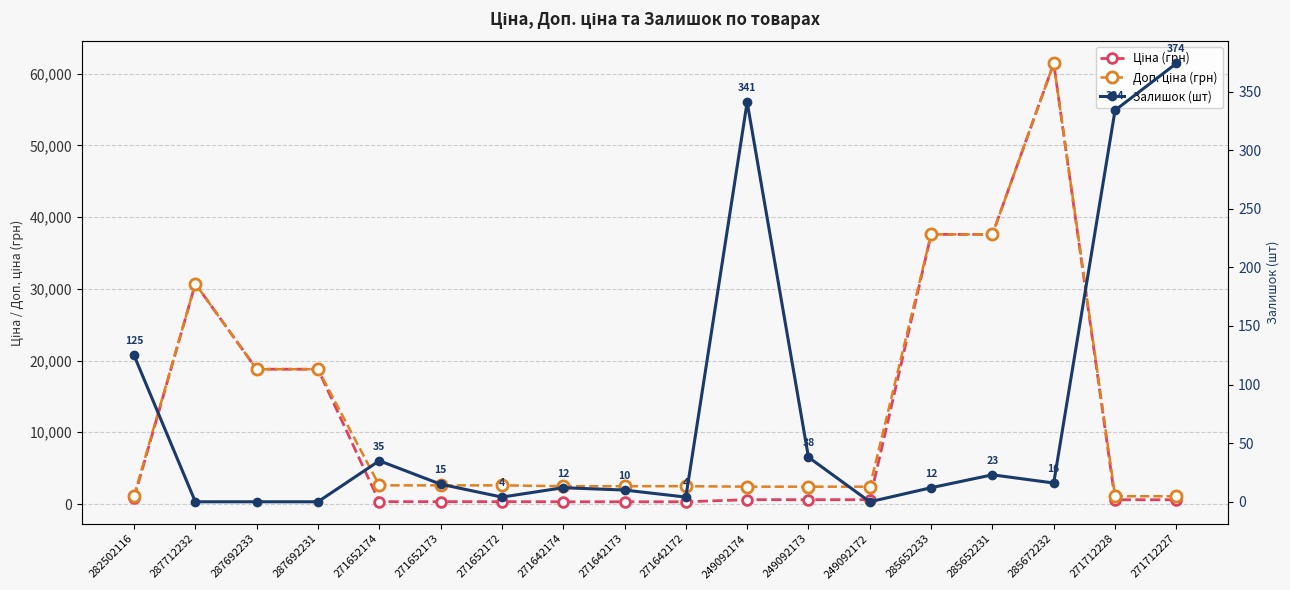

Which series changed the most between 287712232 and 271642174?

Ціна (грн)